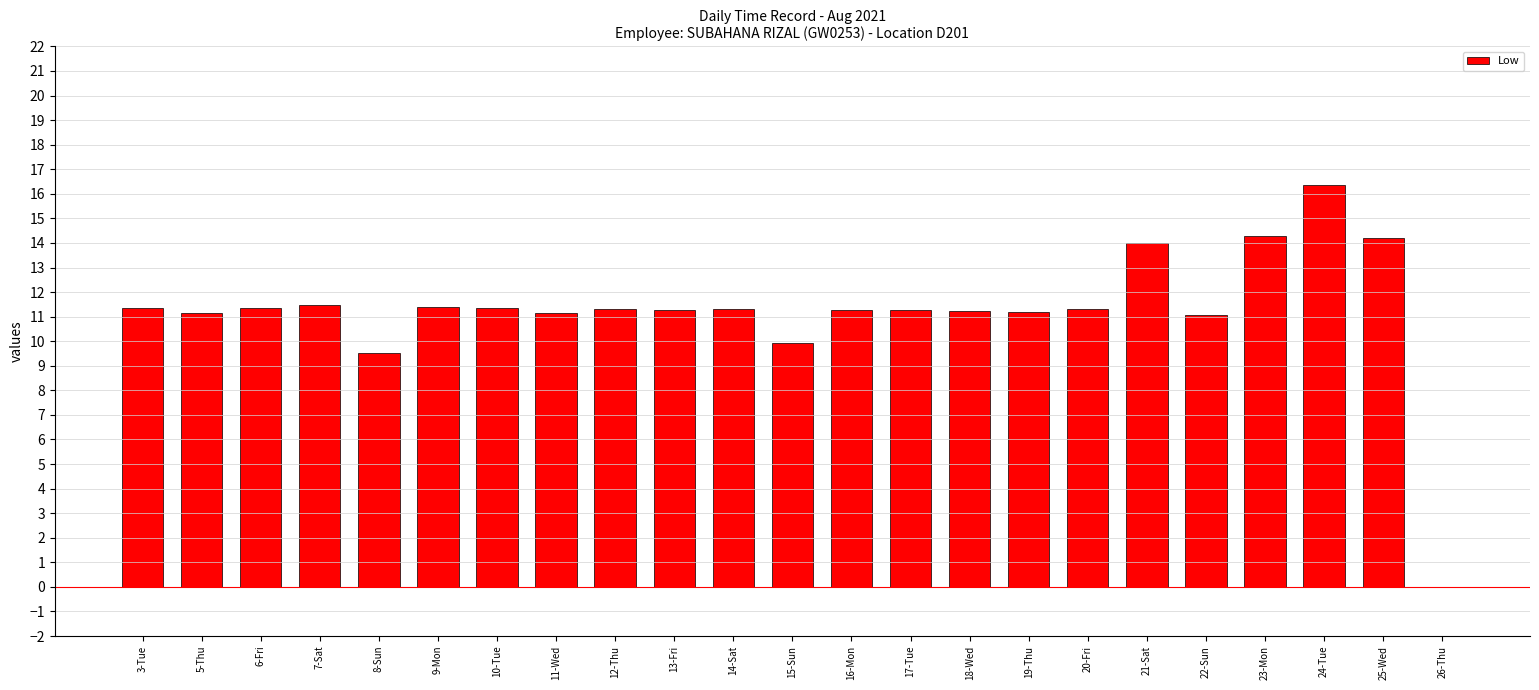

What is the maximum value shown in the chart?

16.3